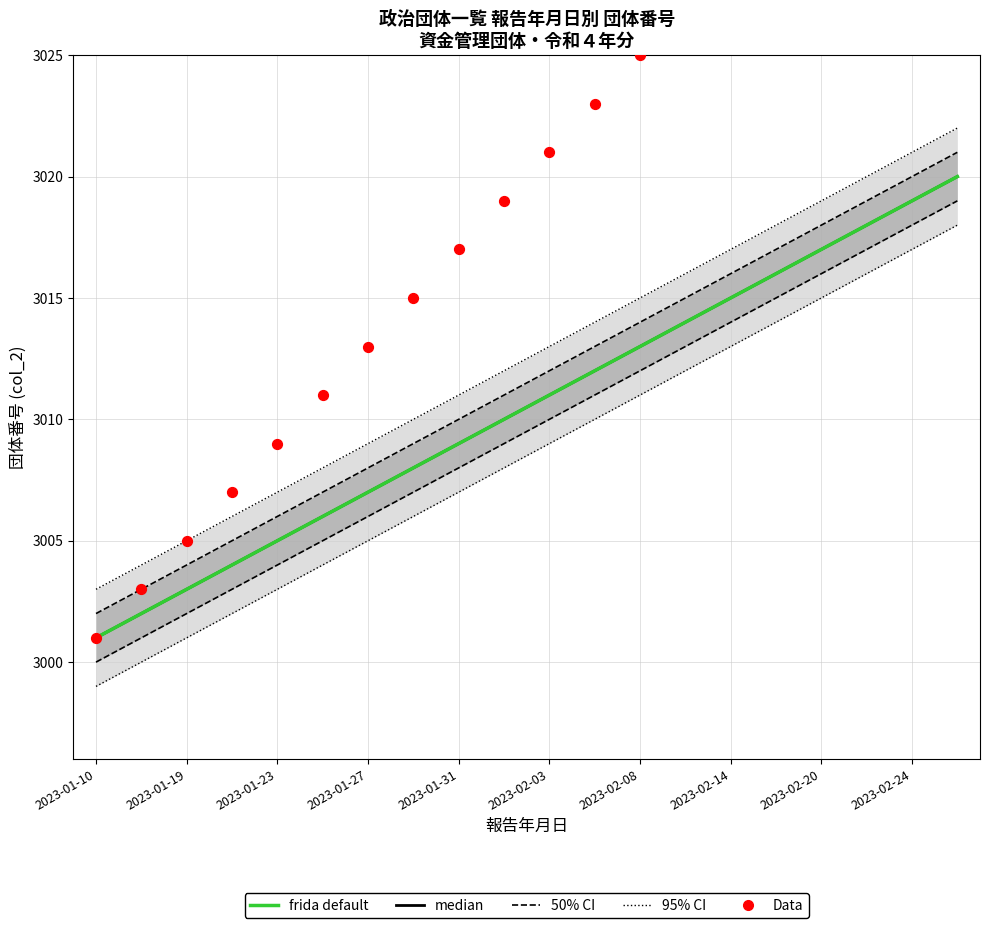

Is the value of 95% CI at 2023-01-23 greater than the value of 50% CI at 2023-01-27?

No